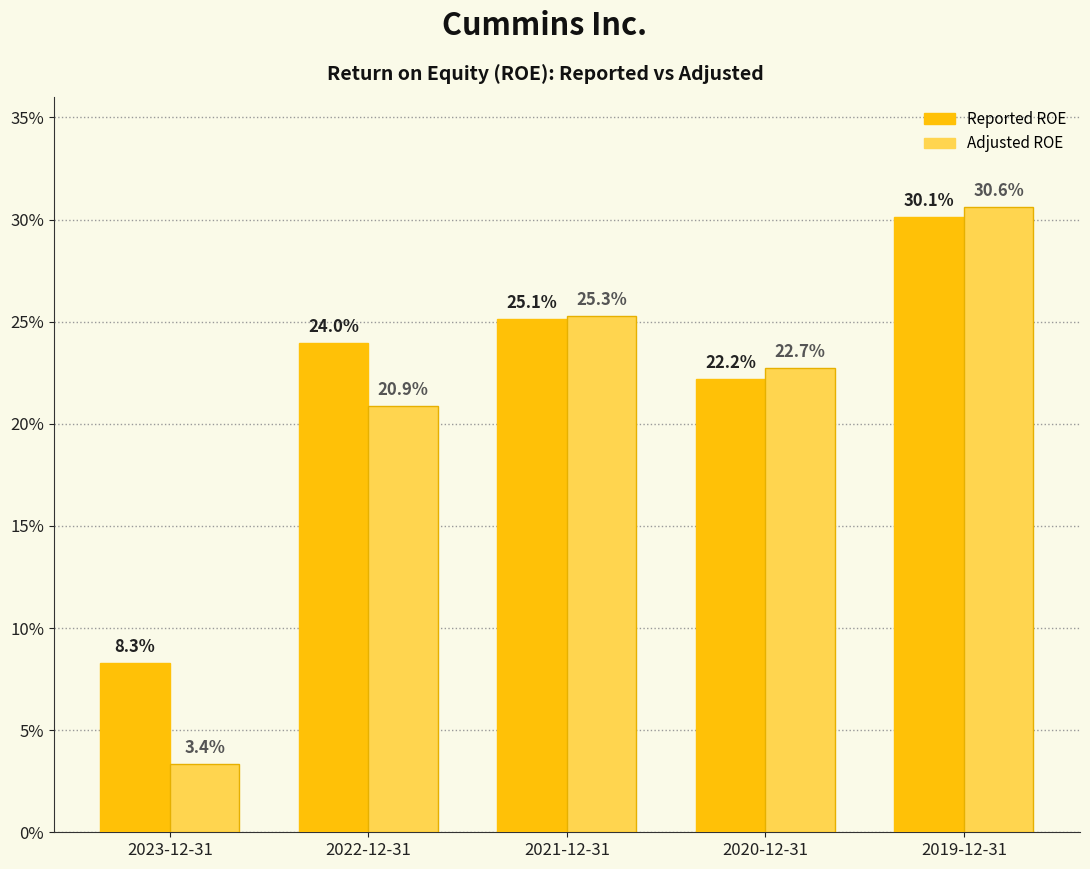

Does the chart contain any negative values?

No